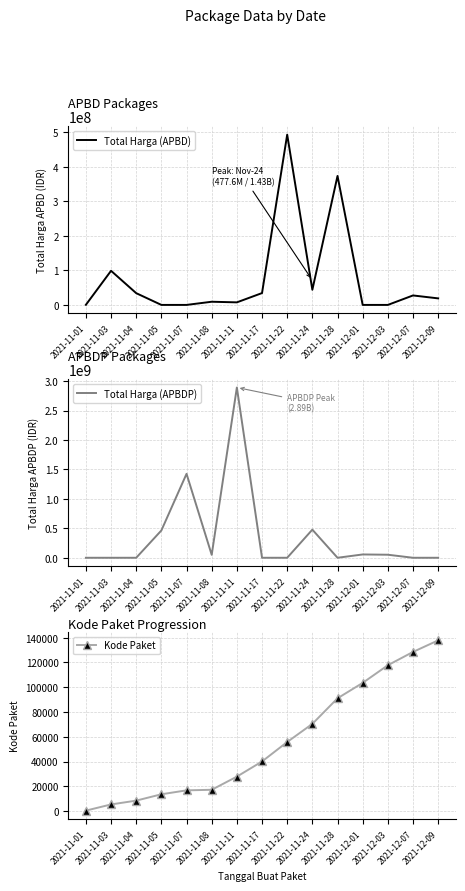

At which category is the sum across all series the highest?

2021-11-11